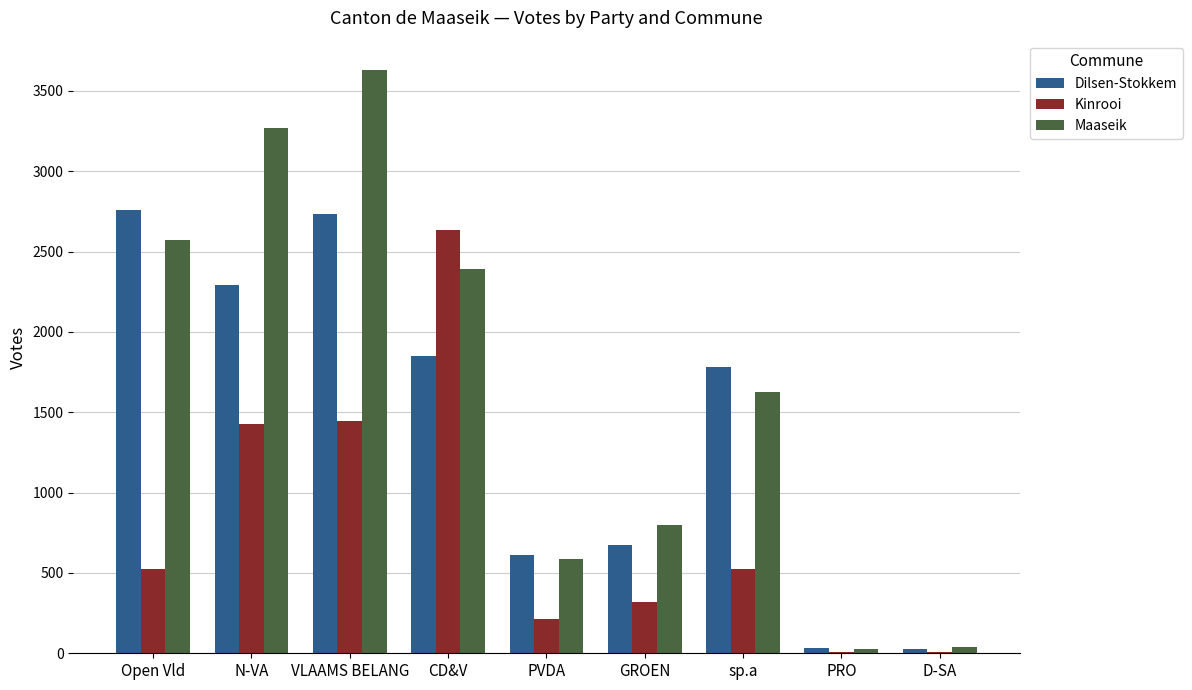

At which category does the chart reach its peak across all series?

VLAAMS BELANG